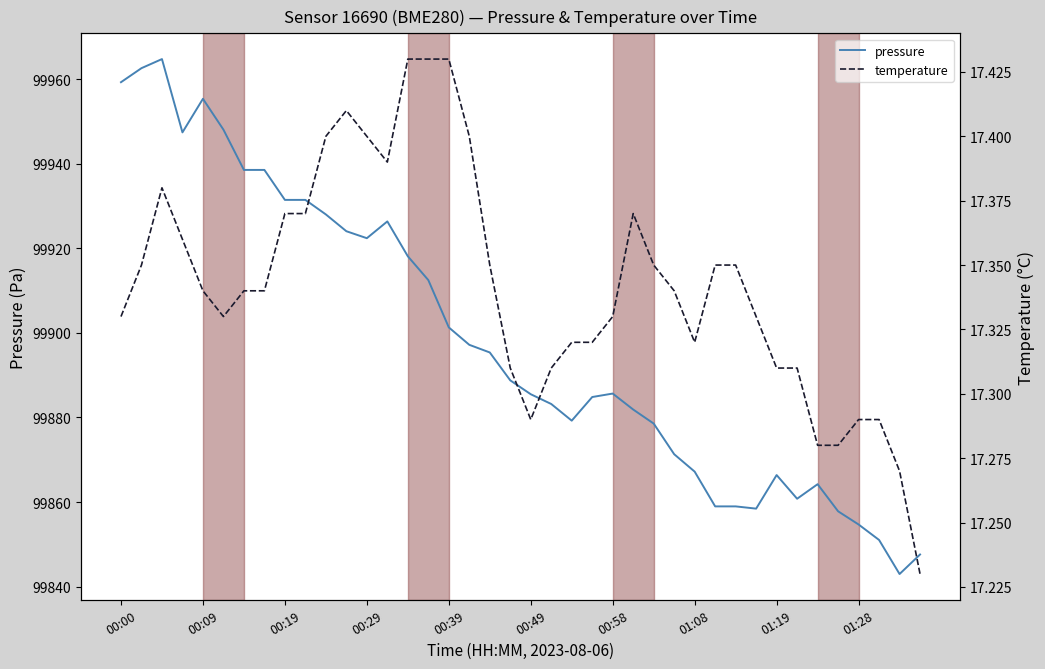

At which label is pressure closest to 99903?

00:39